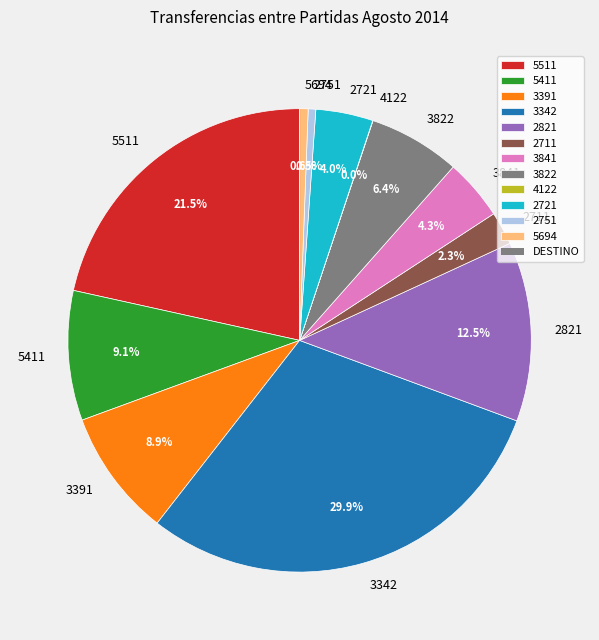

The 2711 slice represents 2% of the pie. True or false?

True